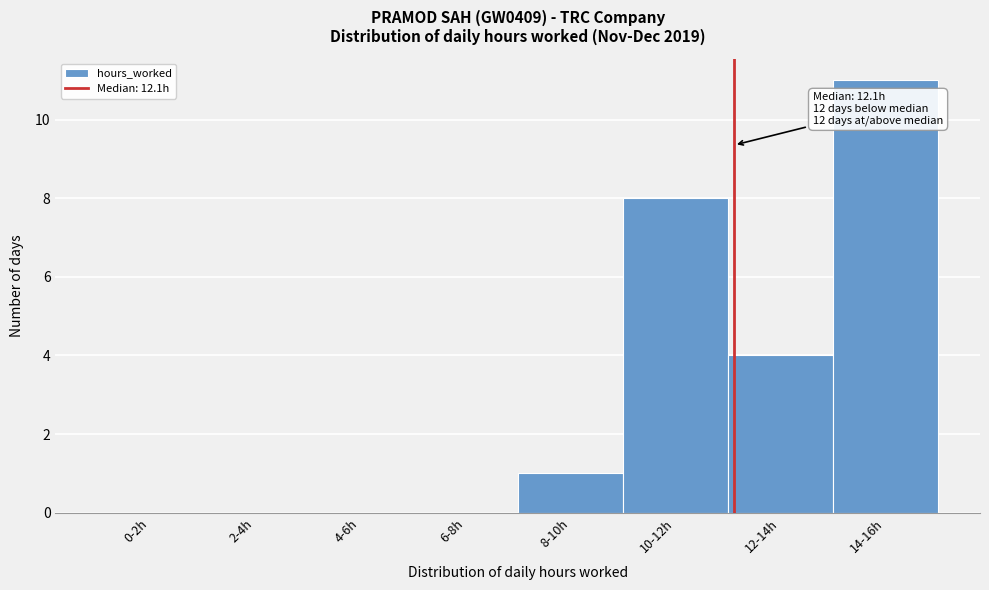

Reading left to right, what are all the values shown in this chart?

0-2h=0	2-4h=0	4-6h=0	6-8h=0	8-10h=1	10-12h=8	12-14h=4	14-16h=11